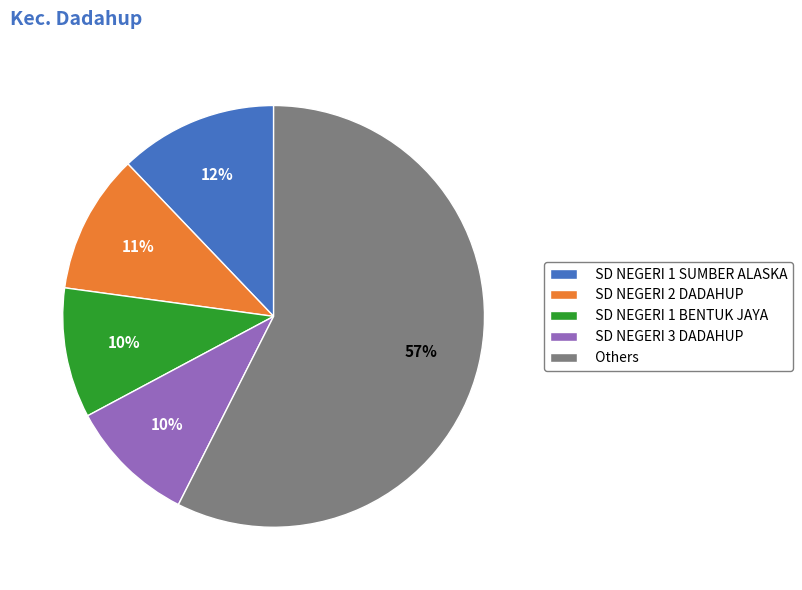

Count the number of slices in the pie.

5